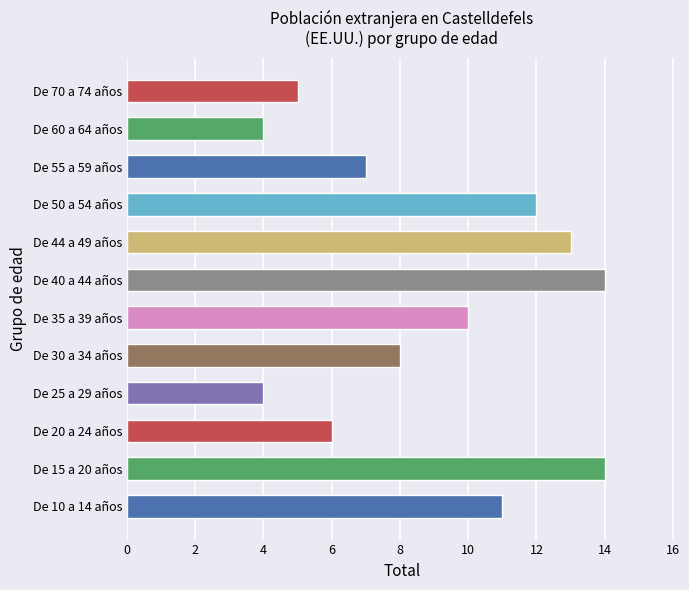

The value at De 40 a 44 años is 24. True or false?

False